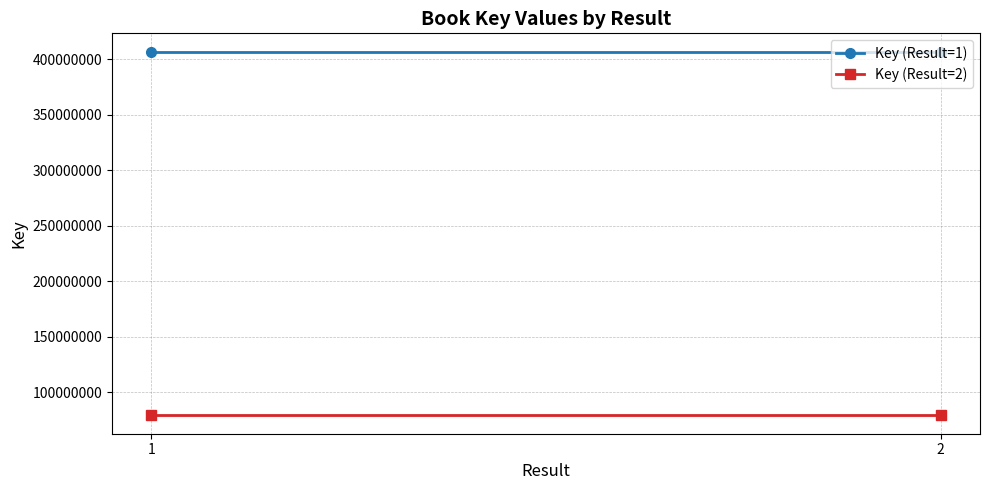

What is the approximate value of Key (Result=2) at 2?

79262581